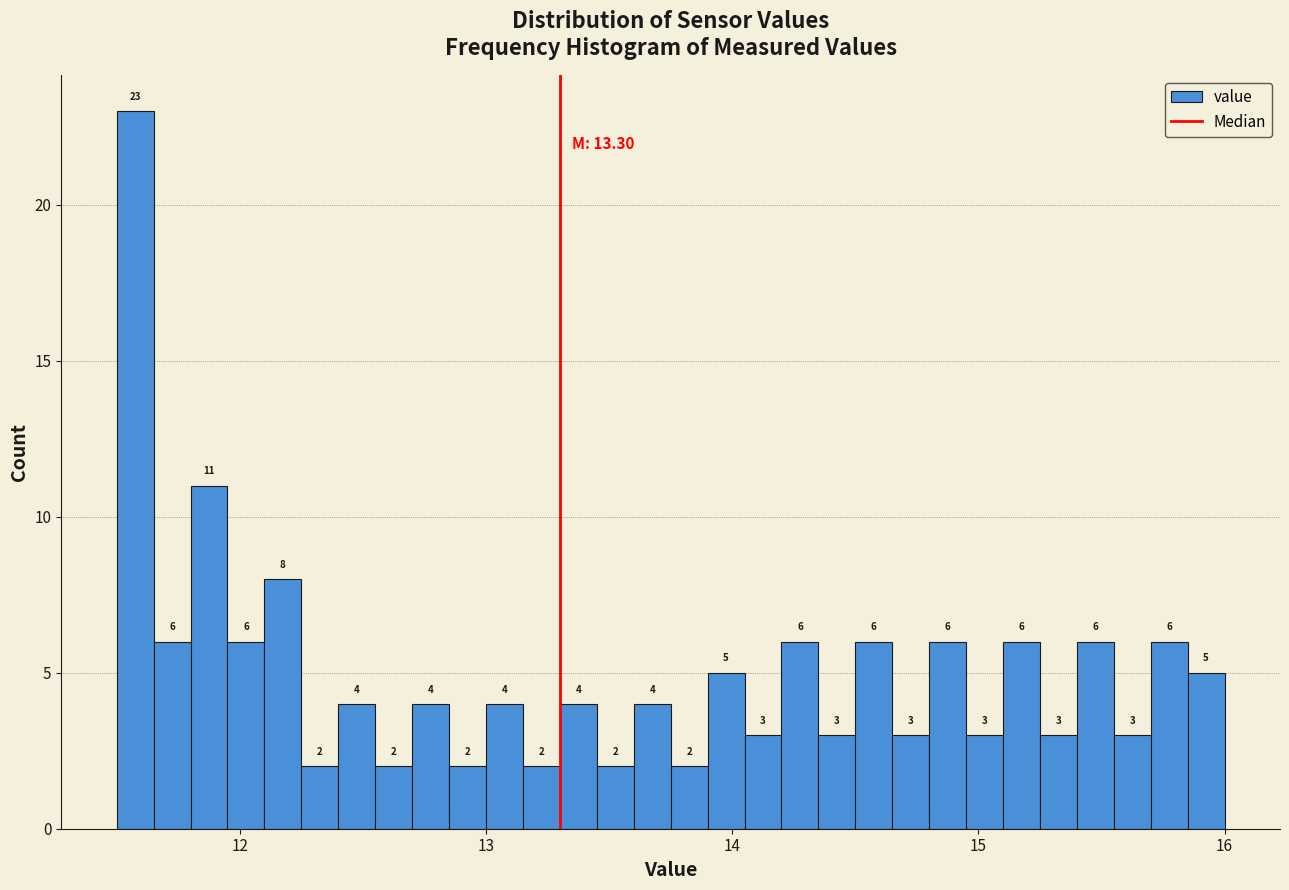

Read against the x-axis, roughly where is the centre of the tallest bar?

11.6